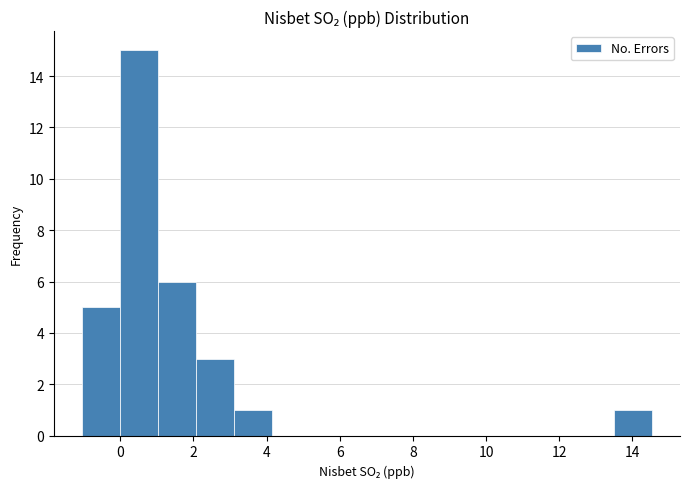

Which range on the x-axis has the tallest bar?

0.0 to 1.0